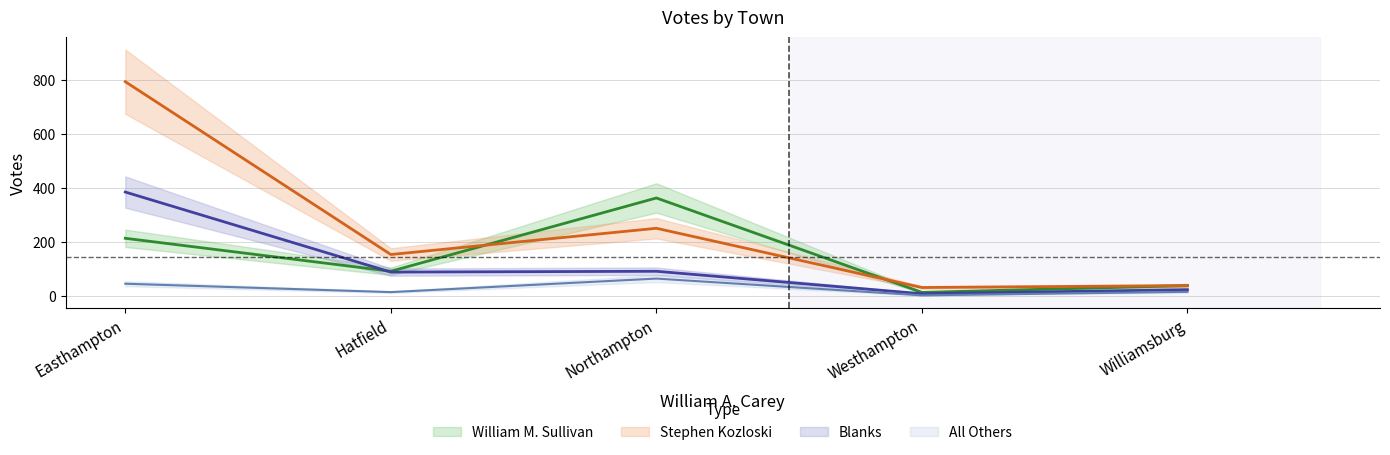

What is the value of the Stephen Kozloski point at the 2nd from the left?

154